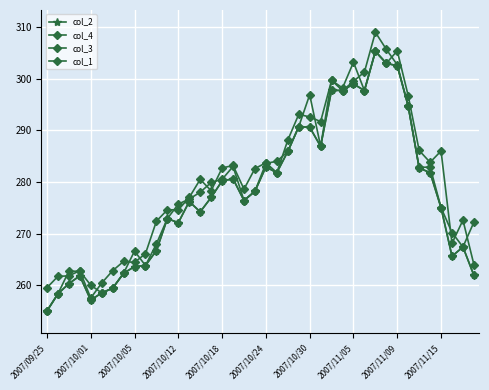

Does the chart display data point markers on the line(s)?

Yes